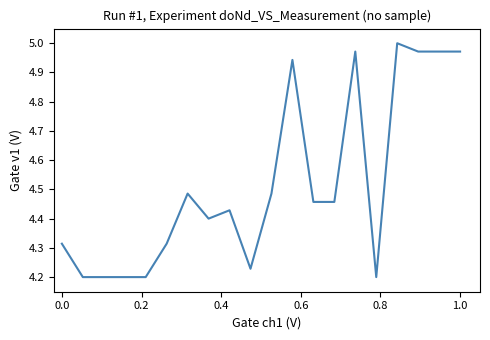

What is the difference between the maximum and minimum values?

0.8